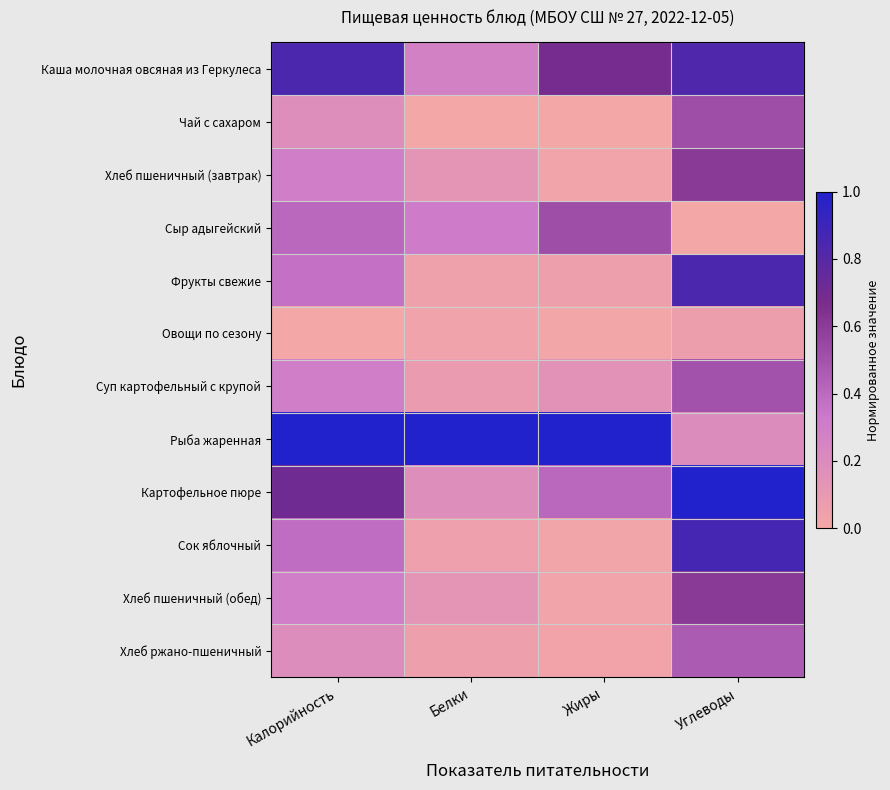

Between Жиры and Белки, which is larger?

Жиры